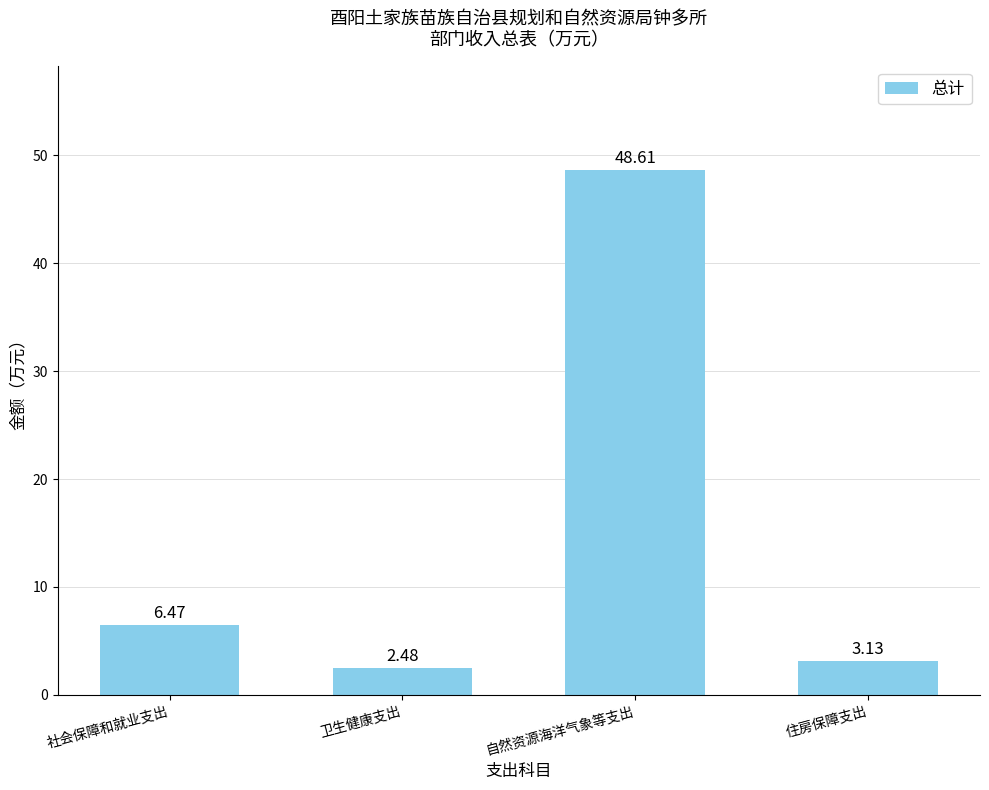

Which category has the highest value across all series?

自然资源海洋气象等支出